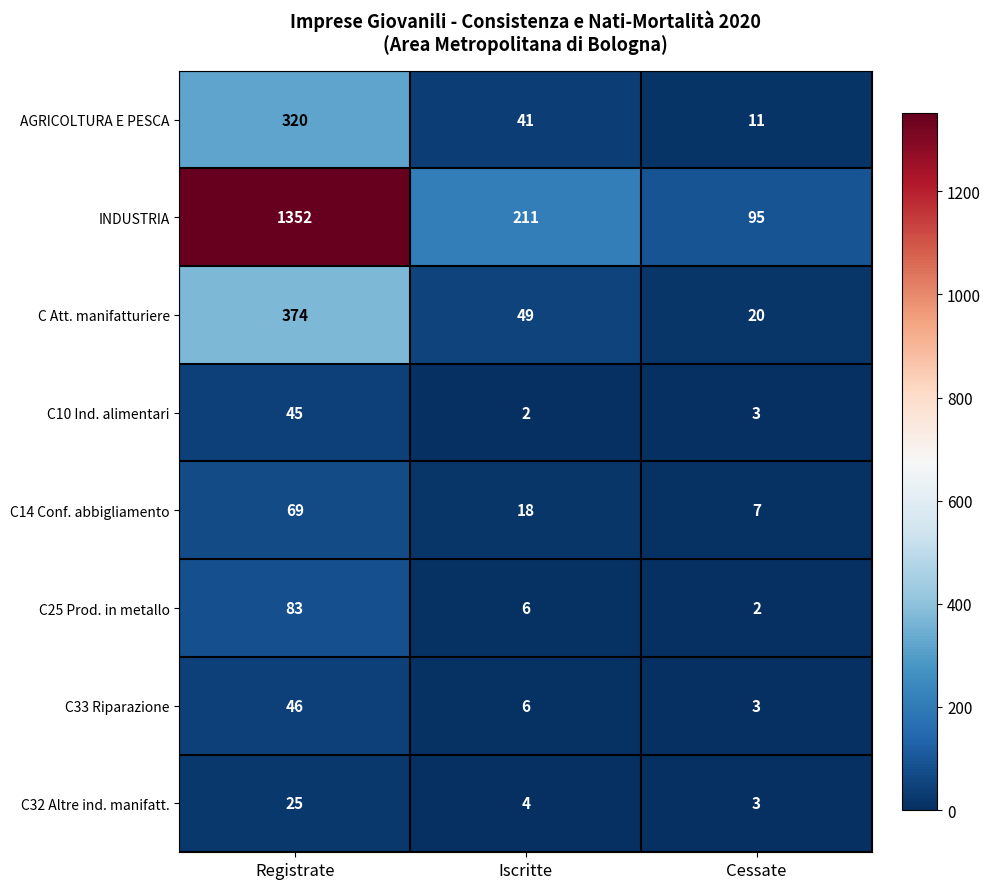

Which series changed the most between Iscritte and Cessate?

INDUSTRIA